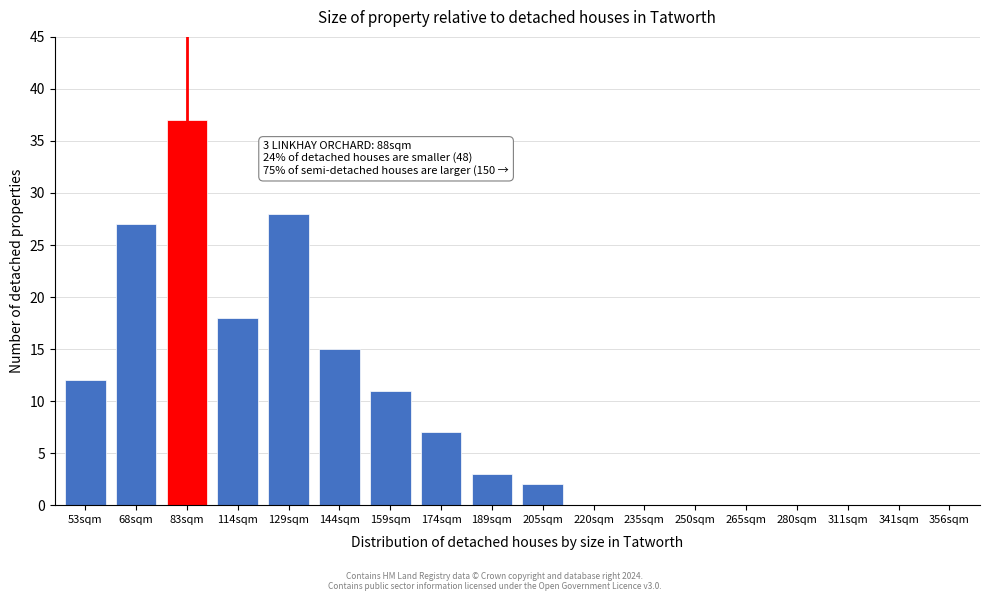

Reading left to right, transcribe all the data shown in this chart.

53sqm=12	68sqm=27	83sqm=37	114sqm=18	129sqm=28	144sqm=15	159sqm=11	174sqm=7	189sqm=3	205sqm=2	220sqm=0	235sqm=0	250sqm=0	265sqm=0	280sqm=0	311sqm=0	341sqm=0	356sqm=0